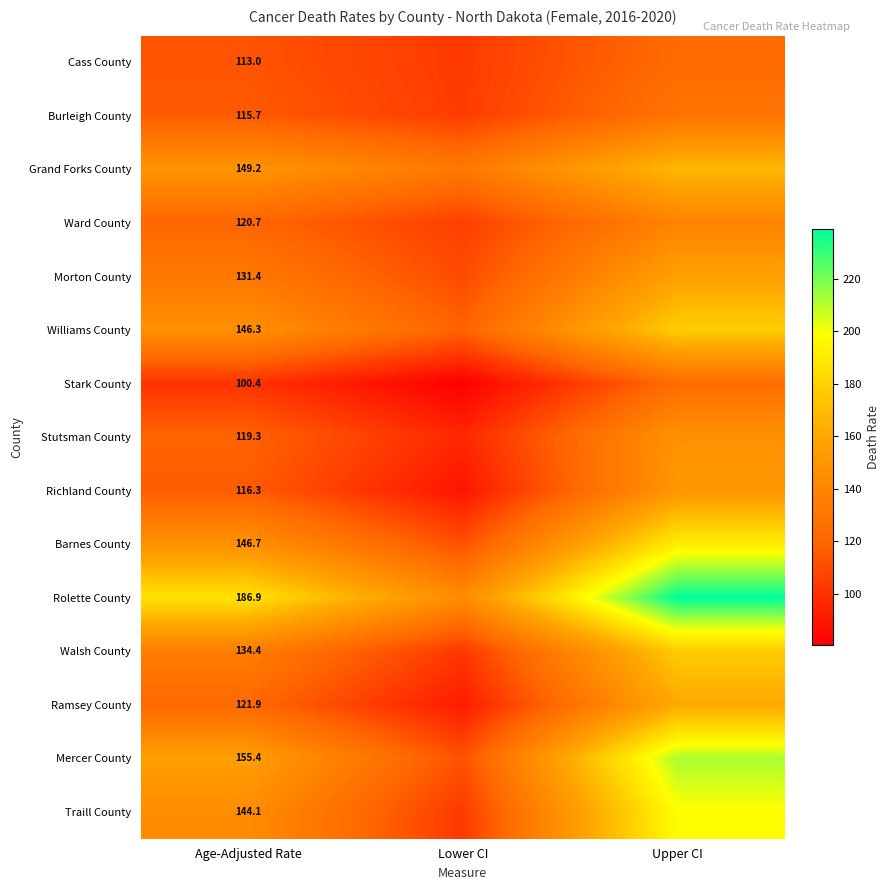

What is the total value across all series at Age-Adjusted Rate?

2001.7